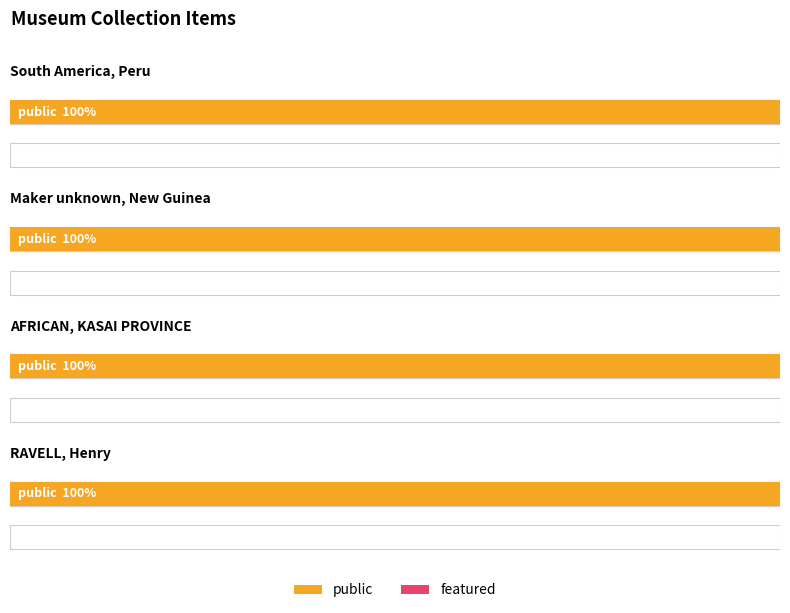

What is the label of the 4th bar from the left?

RAVELL, Henry